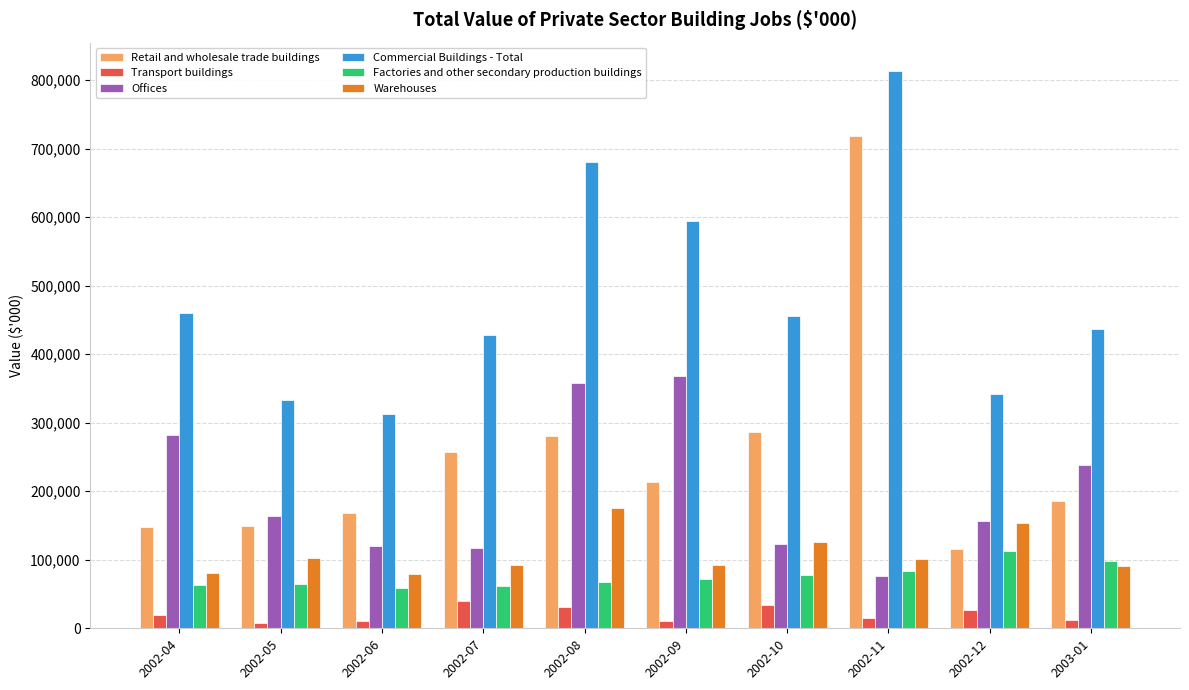

What is the sum of the Factories and other secondary production buildings values at 2002-08 and 2002-10?

144937